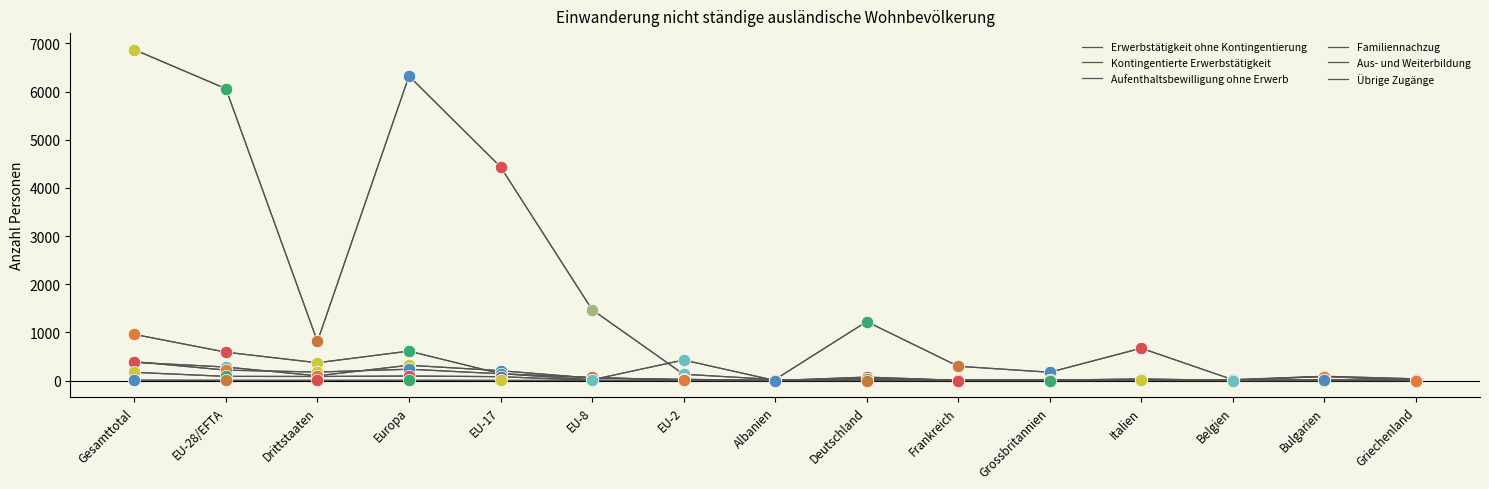

How many lines are shown in the chart?

6